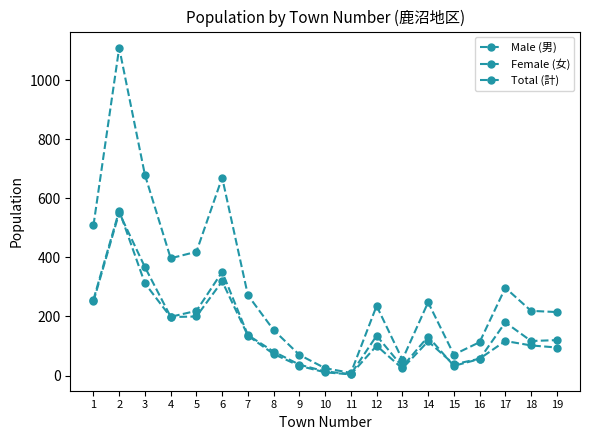

Does the chart have visible grid lines?

No